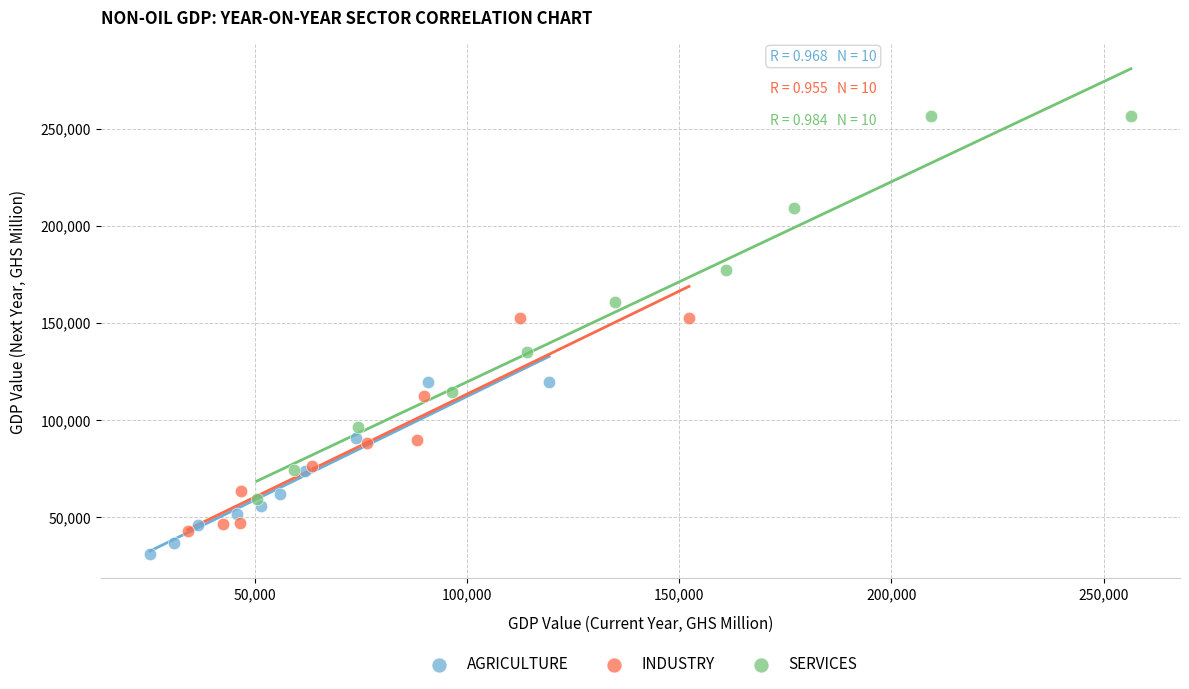

Which series reaches the minimum Y coordinate?

AGRICULTURE